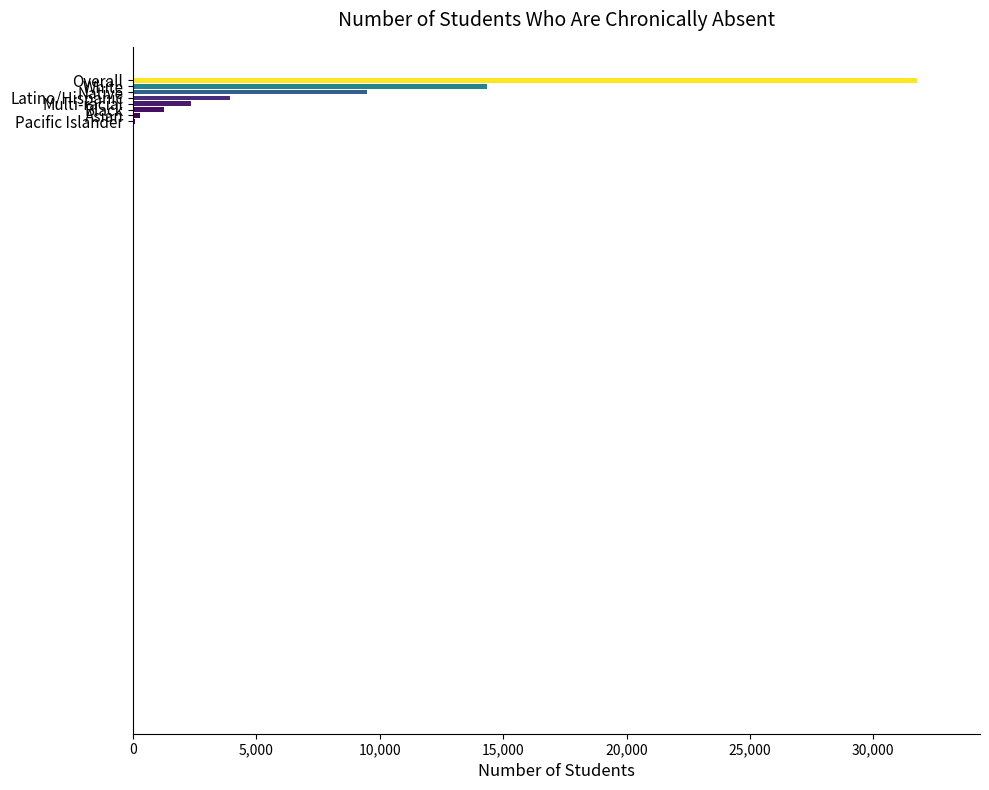

The value at 5,000 is 61. True or false?

False